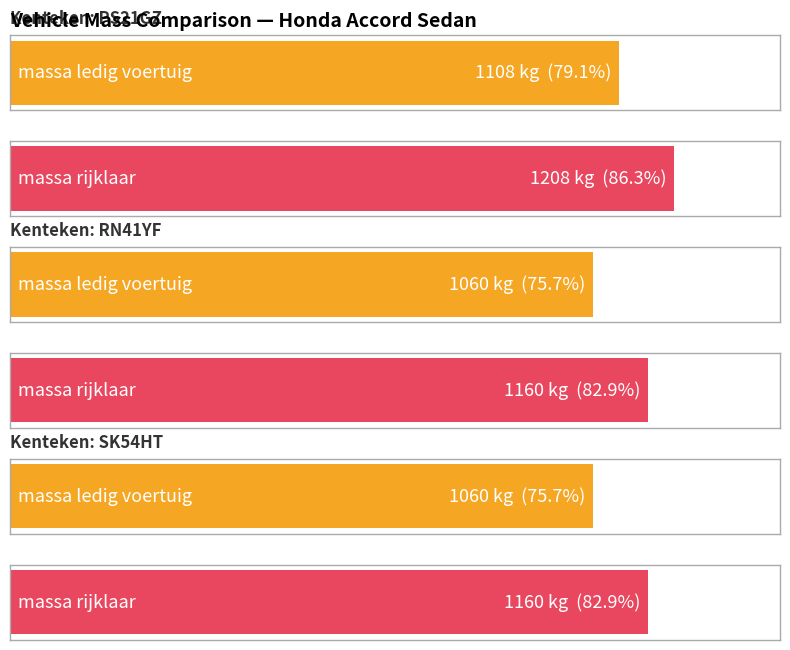

Reading left to right, transcribe all the data shown in this chart.

massa_ledig_voertuig: PS21GZ=1108	RN41YF=1060	SK54HT=1060
massa_rijklaar: PS21GZ=1208	RN41YF=1160	SK54HT=1160